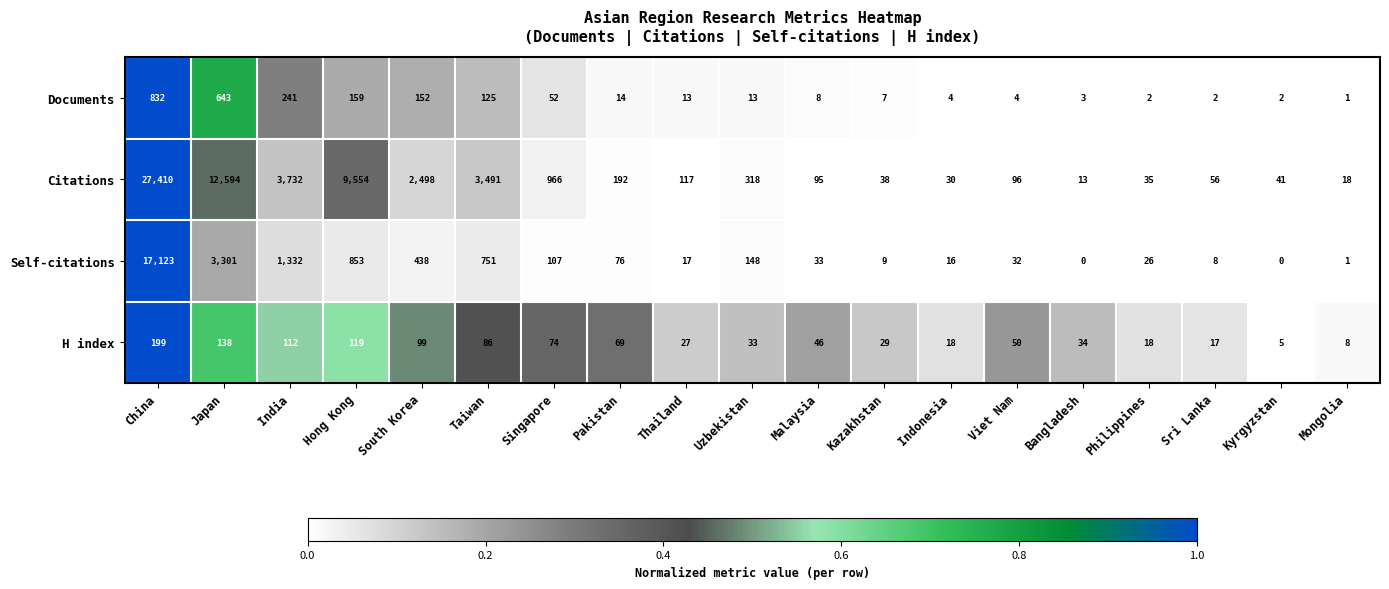

What is the average value of the Documents series?

120